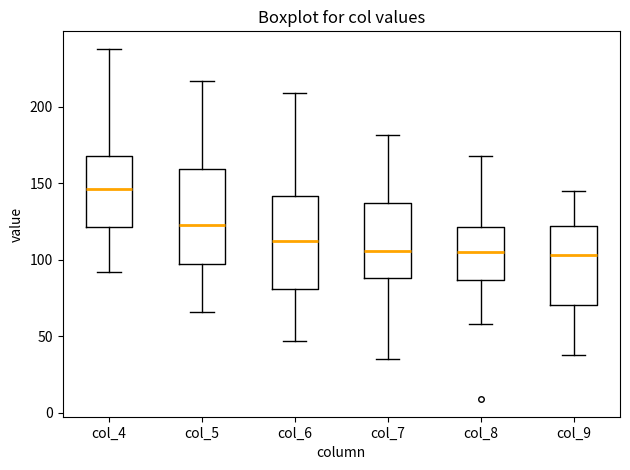

Where does the upper whisker of the box for col_4 end on the y-axis? The values are not printed on the chart, so give them approximately, as read against the axis.

240